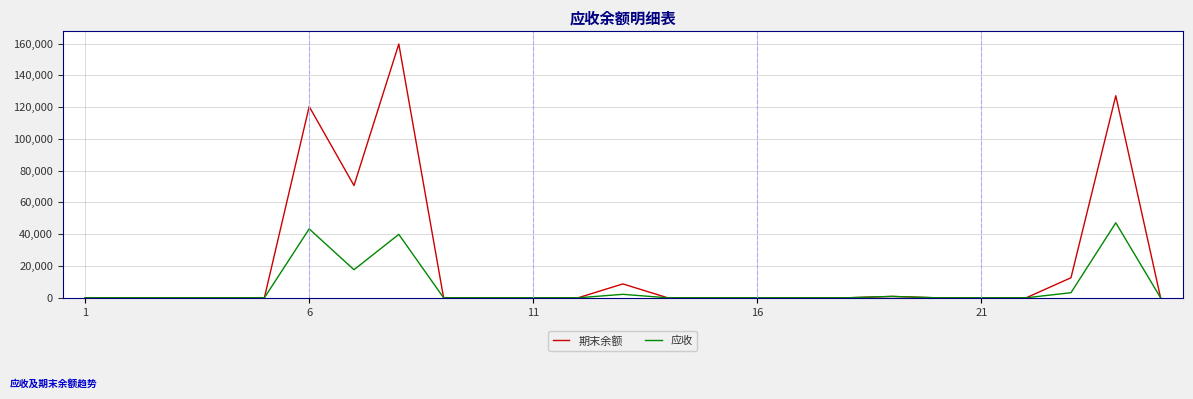

Which series has the widest spread of values?

期末余额